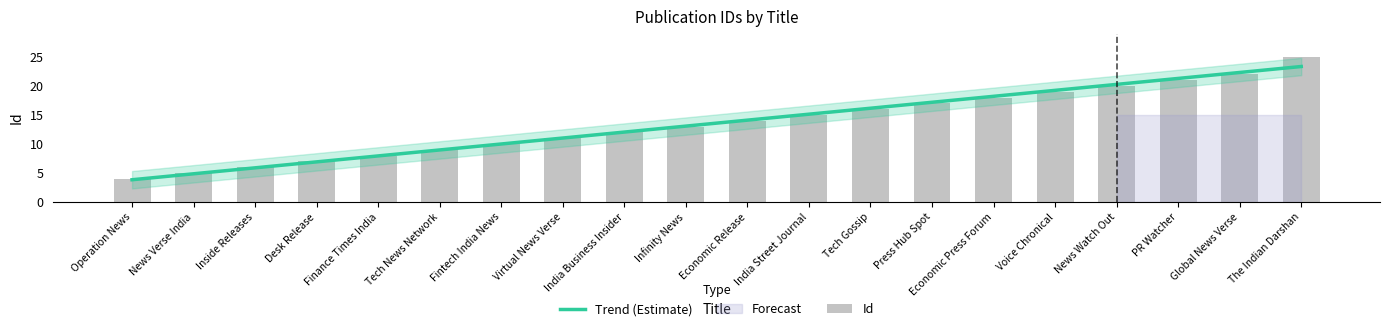

Reading left to right, what are all the values shown in this chart?

Trend (Estimate): Operation News=3.8	News Verse India=4.9	Inside Releases=5.9	Desk Release=6.9	Finance Times India=7.9	Tech News Network=9.0	Fintech India News=10.0	Virtual News Verse=11.0	India Business Insider=12.1	Infinity News=13.1	Economic Release=14.1	India Street Journal=15.1	Tech Gossip=16.2	Press Hub Spot=17.2	Economic Press Forum=18.2	Voice Chronical=19.3	News Watch Out=20.3	PR Watcher=21.3	Global News Verse=22.3	The Indian Darshan=23.4
Id: Operation News=4.0	News Verse India=5.0	Inside Releases=6.0	Desk Release=7.0	Finance Times India=8.0	Tech News Network=9.0	Fintech India News=10.0	Virtual News Verse=11.0	India Business Insider=12.0	Infinity News=13.0	Economic Release=14.0	India Street Journal=15.0	Tech Gossip=16.0	Press Hub Spot=17.0	Economic Press Forum=18.0	Voice Chronical=19.0	News Watch Out=20.0	PR Watcher=21.0	Global News Verse=22.0	The Indian Darshan=25.0